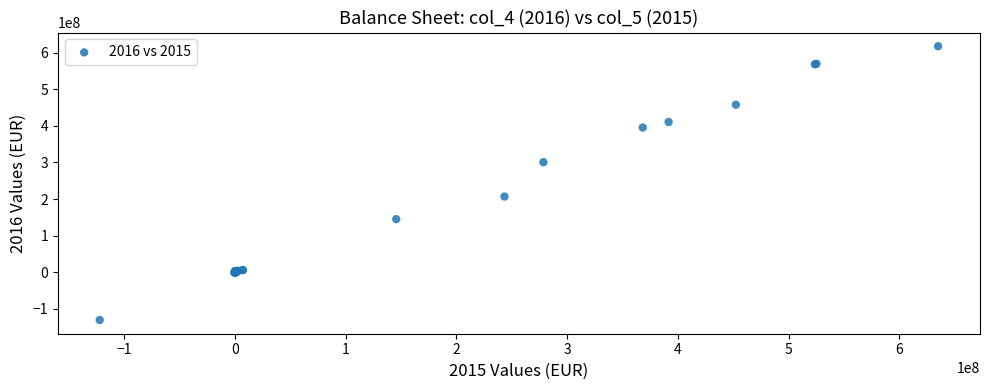

What Y value in the scatter plot is closest to 243507954?

206891226.8